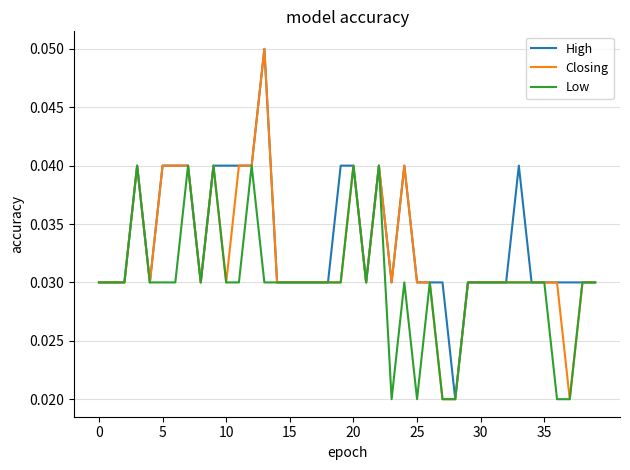

List the series in order of their overall mean, lowest first.

Low, Closing, High